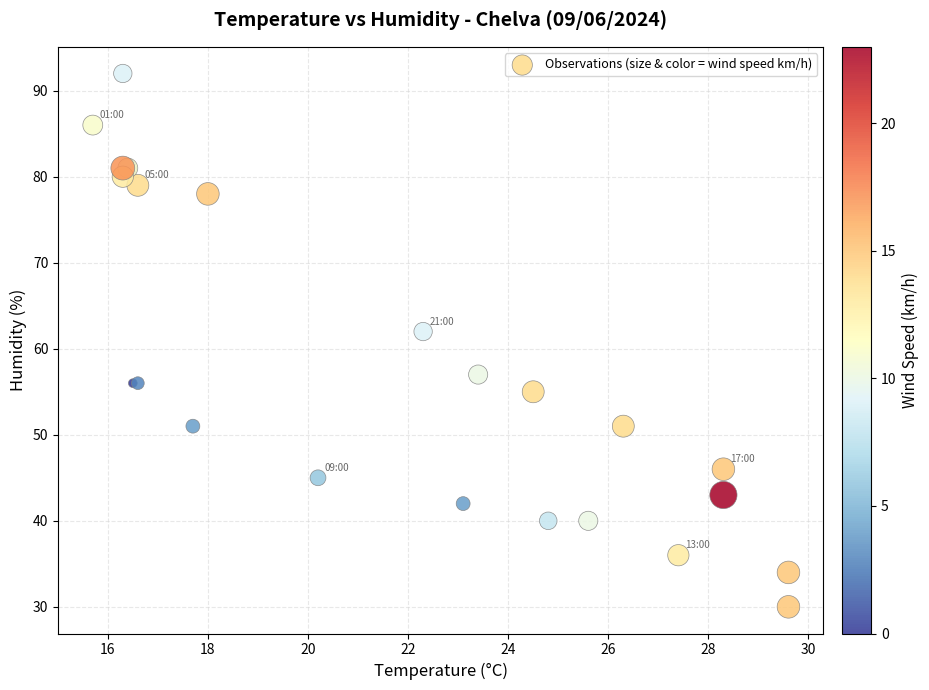

What Y value in the scatter plot is closest to 61?

62